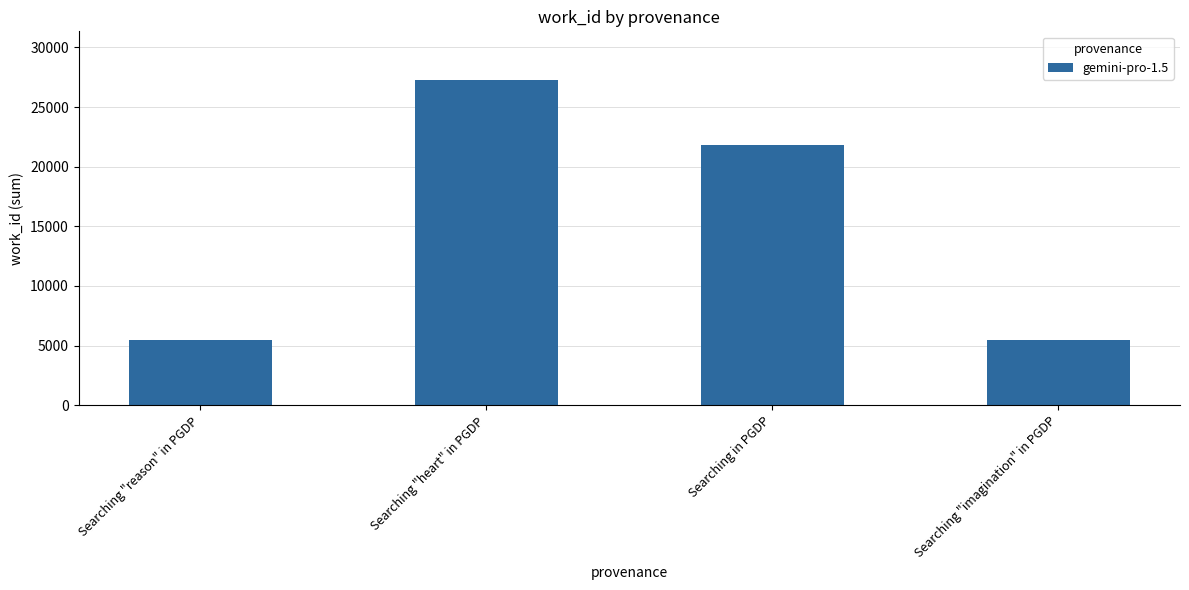

What position from the left is Searching "heart" in PGDP?

2